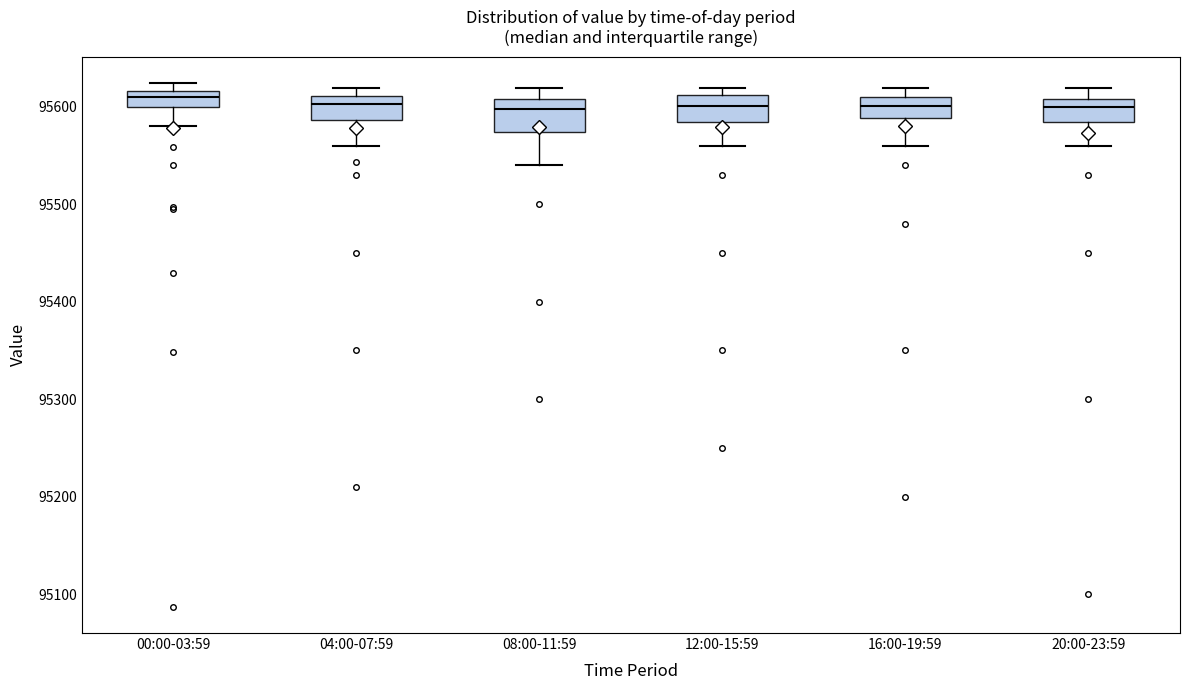

Reading left to right, read every box against the y-axis: the position of its median line, the range the box covers, and the ends of its whiskers. The values are not printed on the chart, so give them approximately, as read against the axis.

00:00-03:59: median 95610, box 95600 to 95620, whiskers 95580 to 95620 (above the box's upper edge)
04:00-07:59: median 95600, box 95590 to 95610, whiskers 95560 to 95620
08:00-11:59: median 95600, box 95570 to 95610, whiskers 95540 to 95620
12:00-15:59: median 95600, box 95580 to 95610, whiskers 95560 to 95620
16:00-19:59: median 95600, box 95590 to 95610, whiskers 95560 to 95620
20:00-23:59: median 95600, box 95580 to 95610, whiskers 95560 to 95620